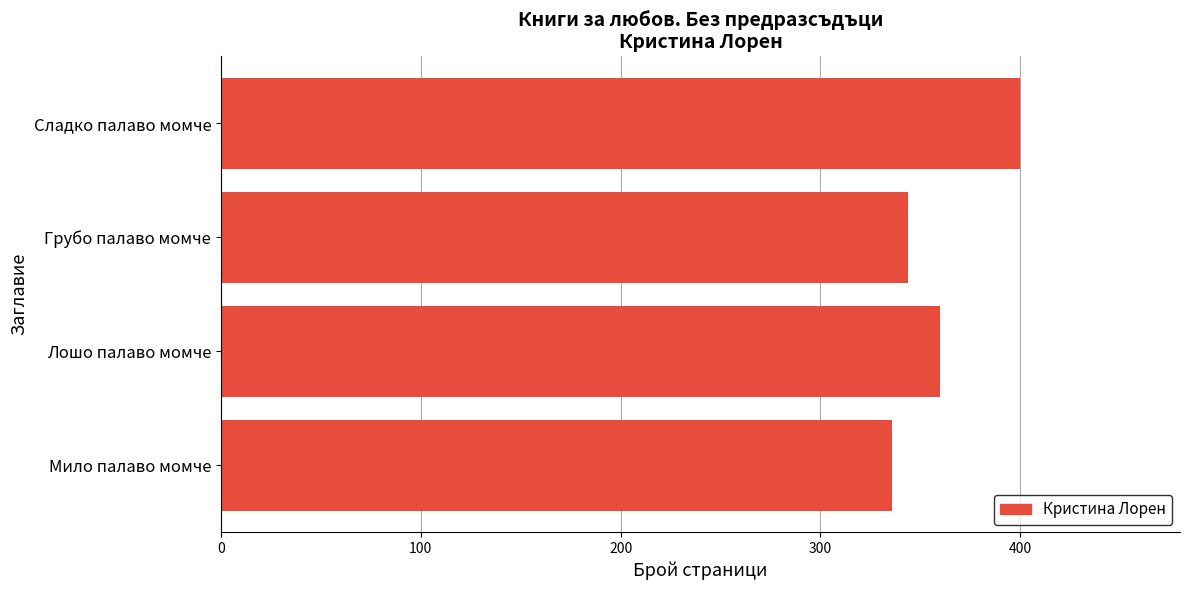

At which label is the value closest to 368?

Лошо палаво момче